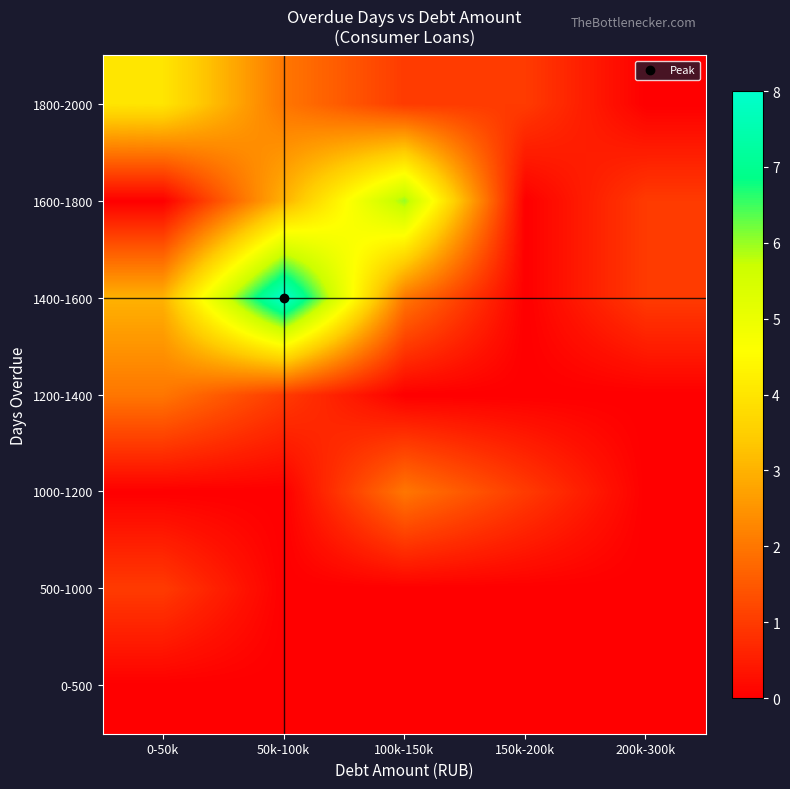

Reading left to right, what are all the values shown in this chart?

0-500: 0-50k=0	50k-100k=0	100k-150k=0	150k-200k=0	200k-300k=0
500-1000: 0-50k=1	50k-100k=0	100k-150k=0	150k-200k=0	200k-300k=0
1000-1200: 0-50k=0	50k-100k=0	100k-150k=2	150k-200k=1	200k-300k=0
1200-1400: 0-50k=2	50k-100k=1	100k-150k=0	150k-200k=0	200k-300k=0
1400-1600: 0-50k=3	50k-100k=8	100k-150k=2	150k-200k=0	200k-300k=1
1600-1800: 0-50k=0	50k-100k=3	100k-150k=6	150k-200k=0	200k-300k=1
1800-2000: 0-50k=4	50k-100k=2	100k-150k=1	150k-200k=1	200k-300k=0